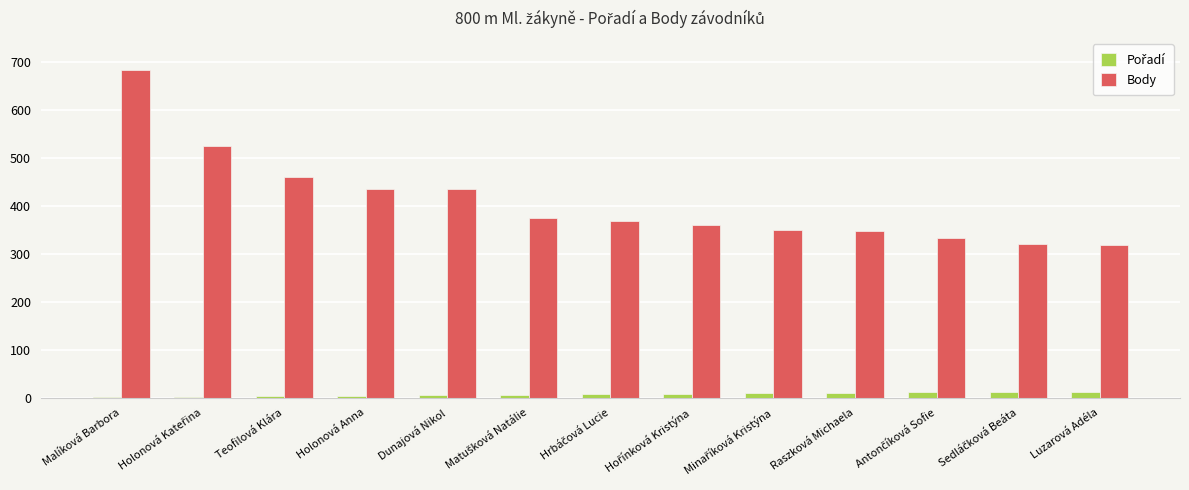

Is it true that Body equals 252 at Teofilová Klára?

False